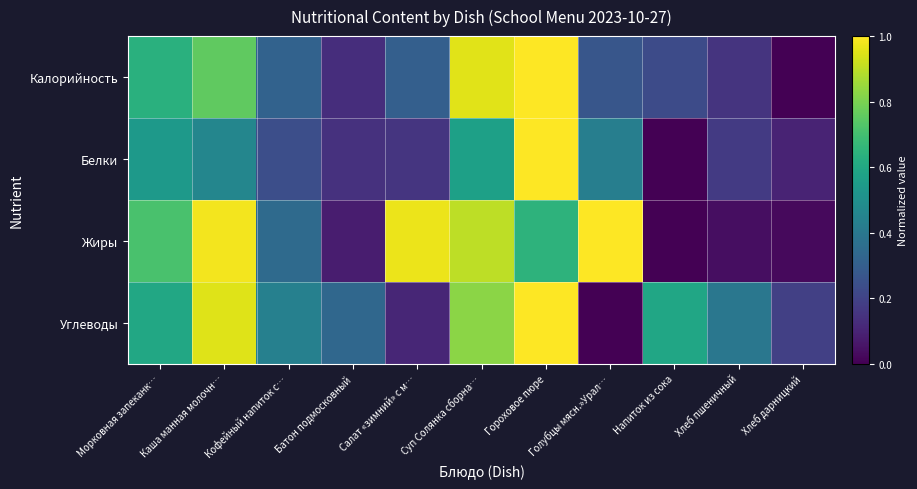

Which label corresponds to the largest value in the chart?

Гороховое пюре